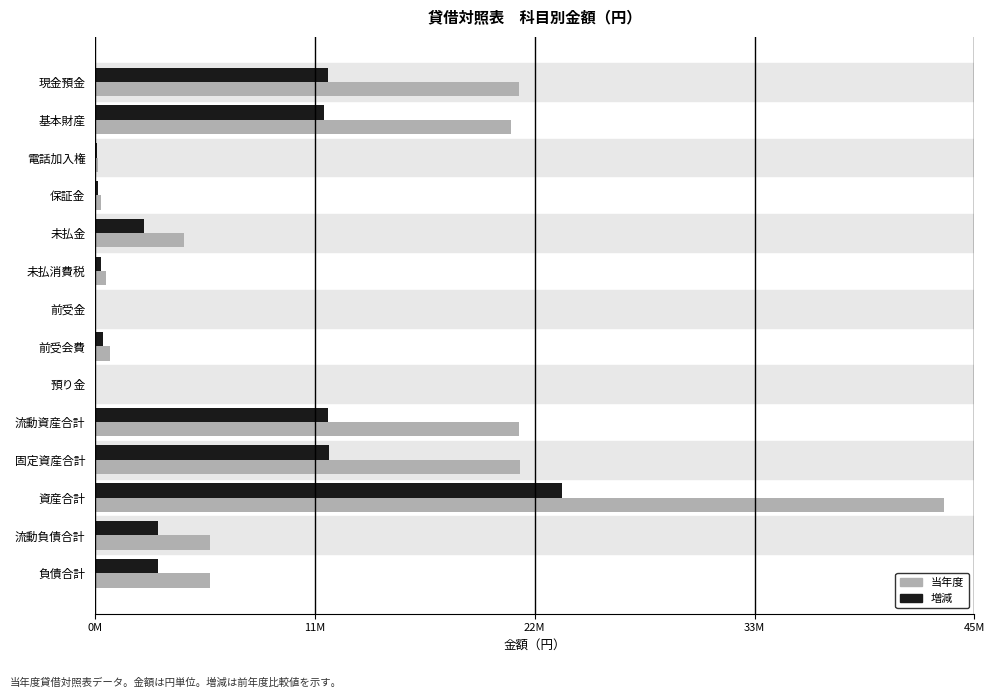

What are all the series names shown in the legend?

当年度, 増減